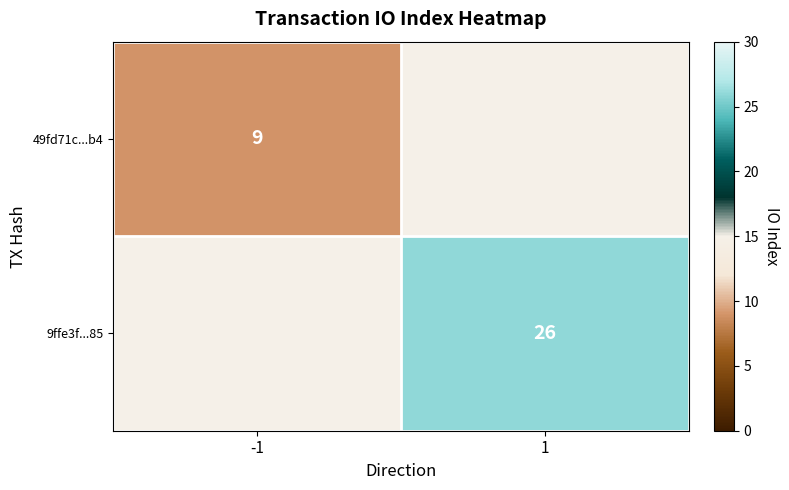

The 49fd71c...b4 series shows 12 at -1. True or false?

False